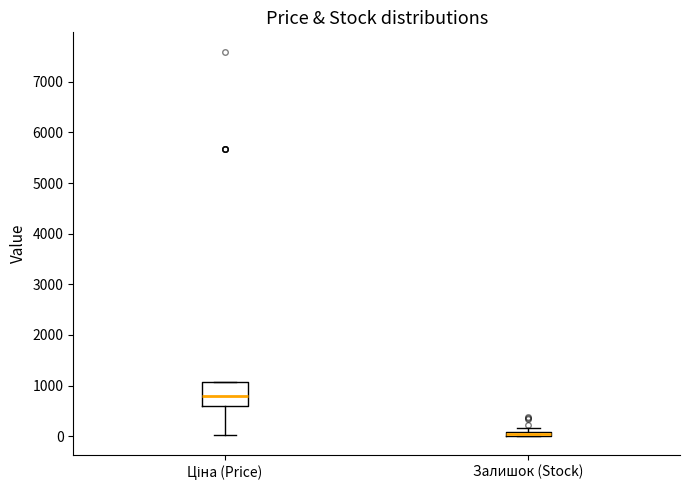

Where is the upper edge of the box for Залишок (Stock) on the y-axis? The values are not printed on the chart, so give them approximately, as read against the axis.

100